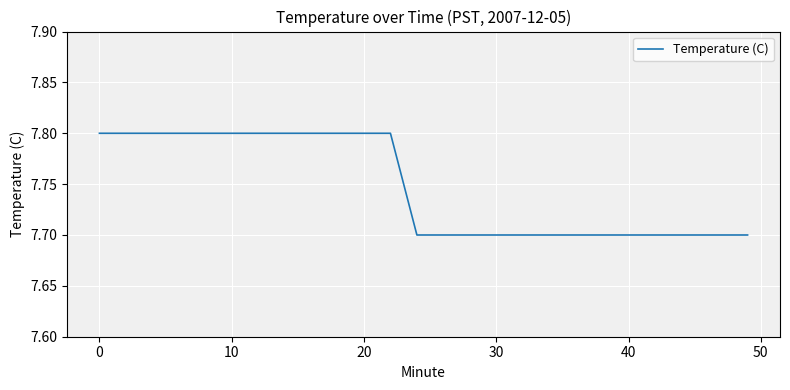

What is the minimum value shown in the chart?

7.7